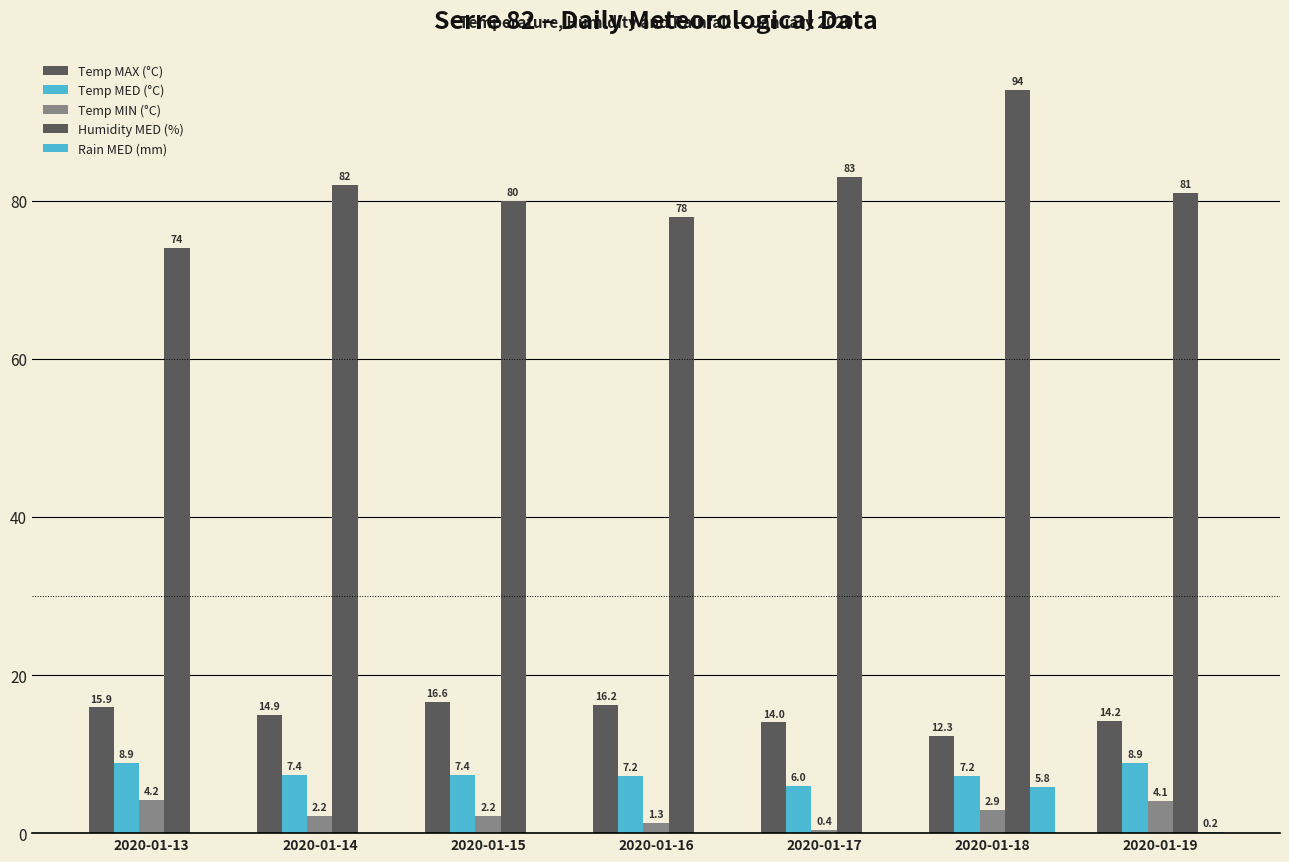

Are the bars horizontal?

No